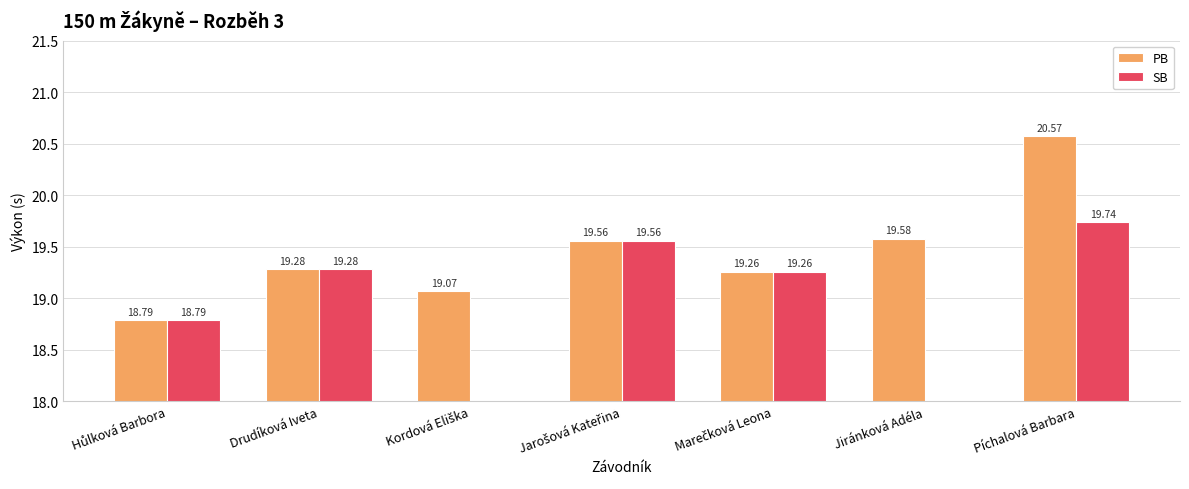

The PB series shows 26.6 at Jarošová Kateřina. True or false?

False